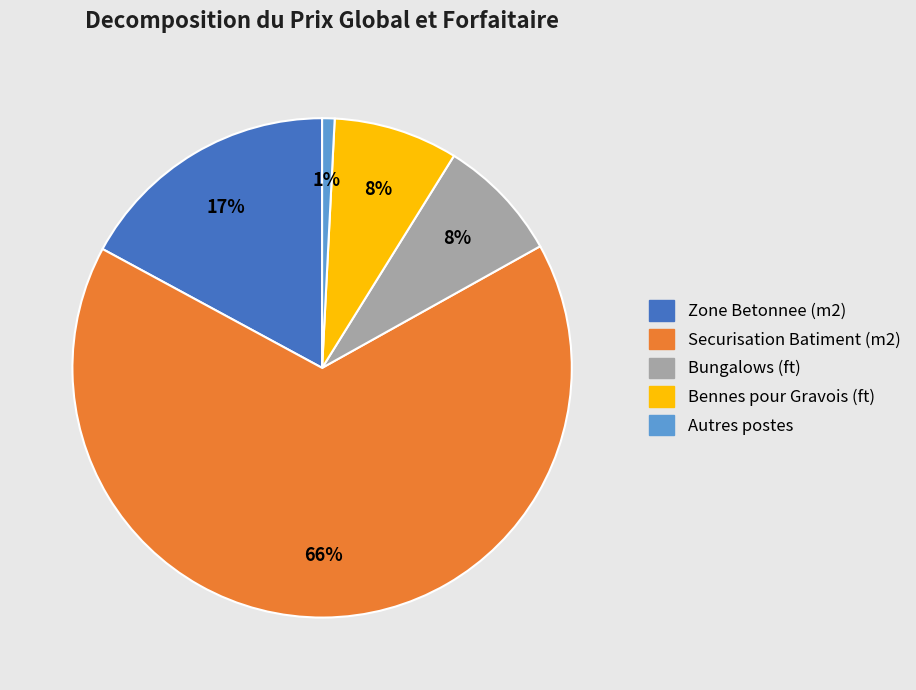

To the nearest percent, what is the average slice percentage?

20%